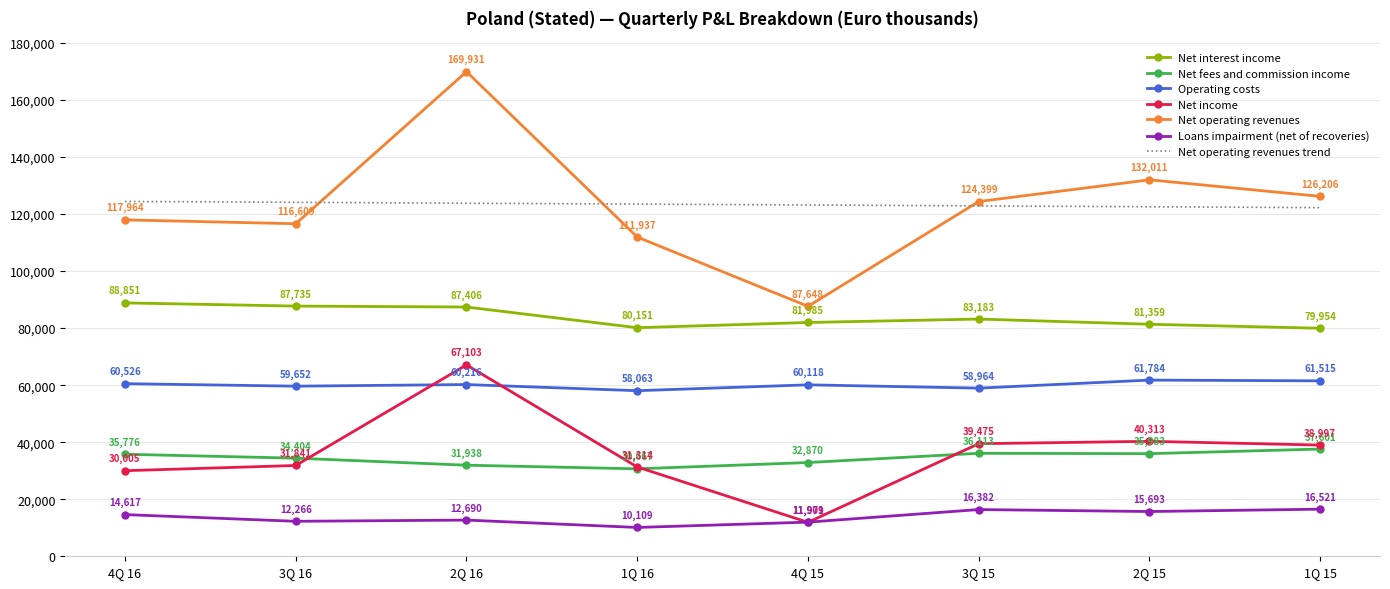

What is the difference between the Net operating revenues values at 4Q 16 and 2Q 15?

14047.0